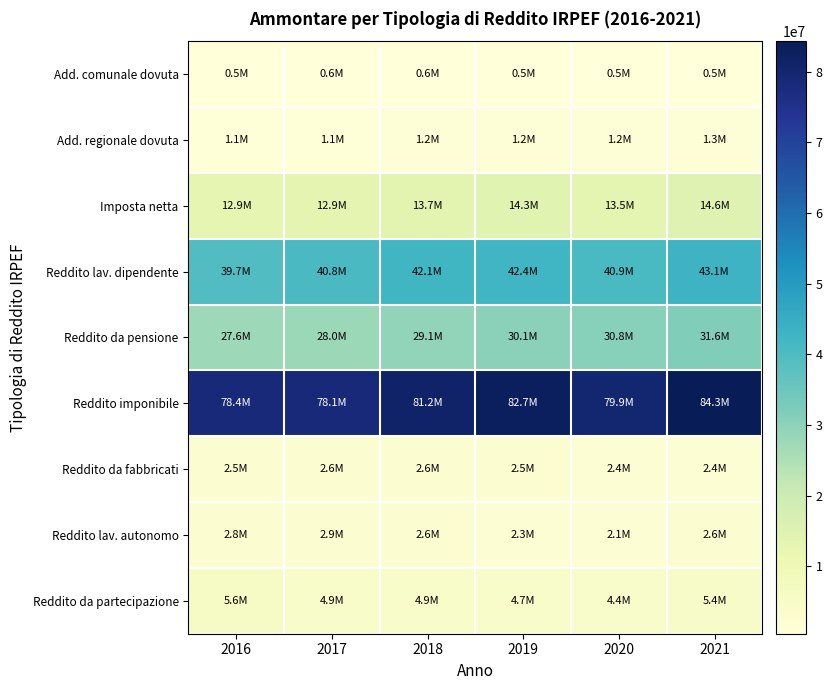

Rank the series by their maximum value, from highest to lowest.

Reddito imponibile, Reddito lav. dipendente, Reddito da pensione, Imposta netta, Reddito da partecipazione, Reddito lav. autonomo, Reddito da fabbricati, Add. regionale dovuta, Add. comunale dovuta